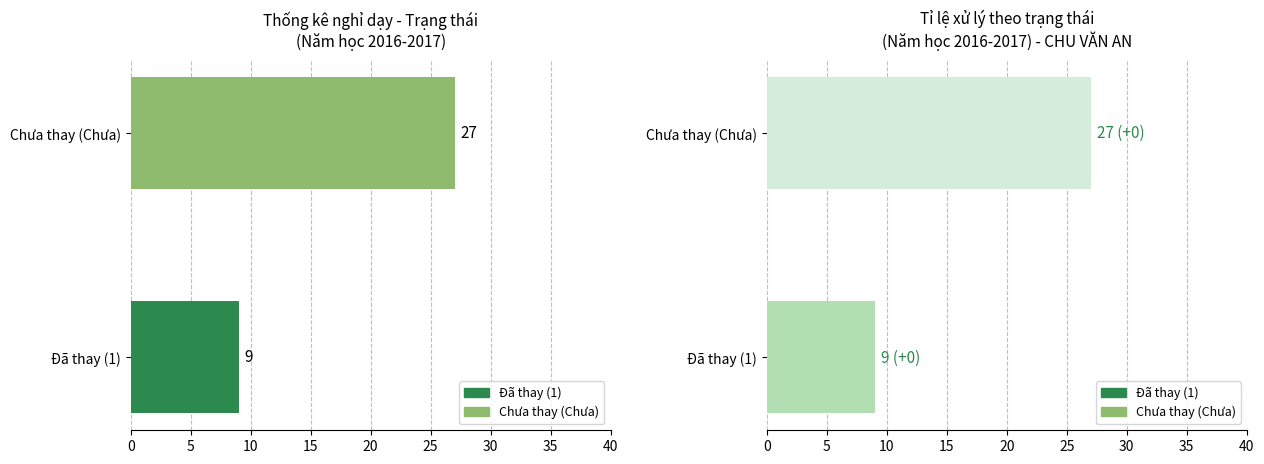

What is the maximum value shown in the chart?

27